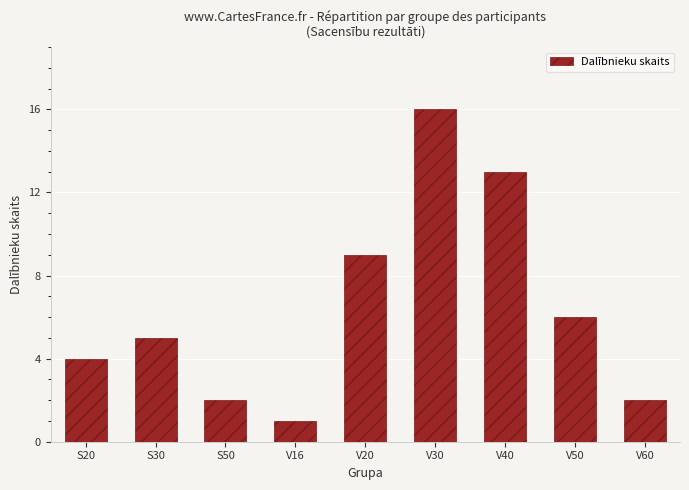

The chart shows a value of 1 at V16. True or false?

True